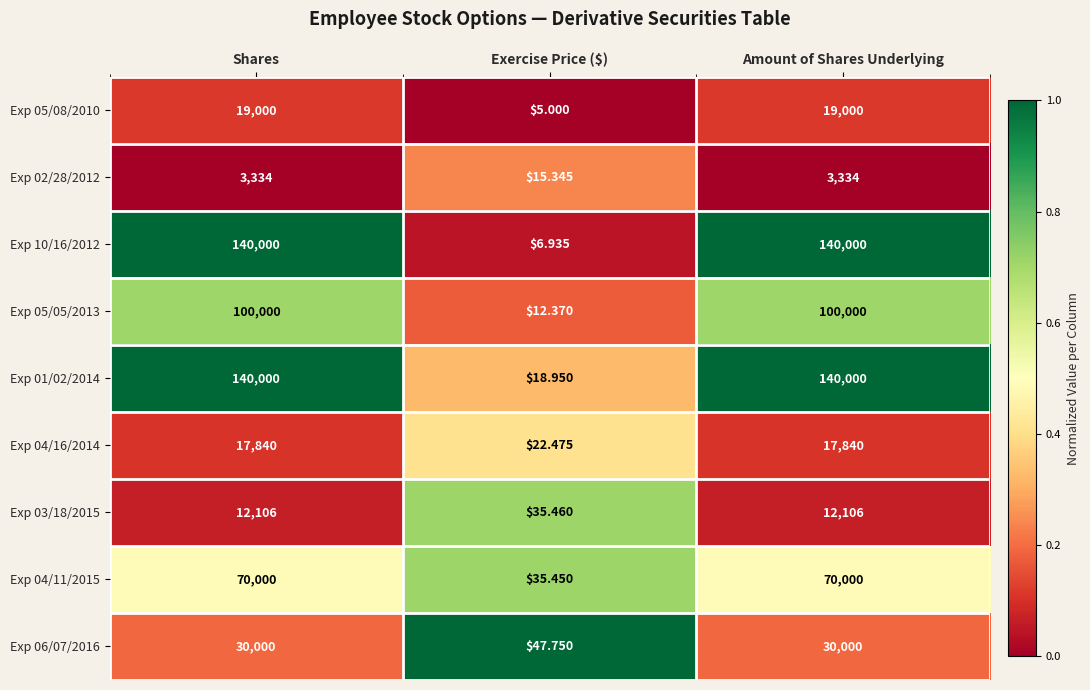

Which label corresponds to the smallest value in the chart?

Exercise Price ($)